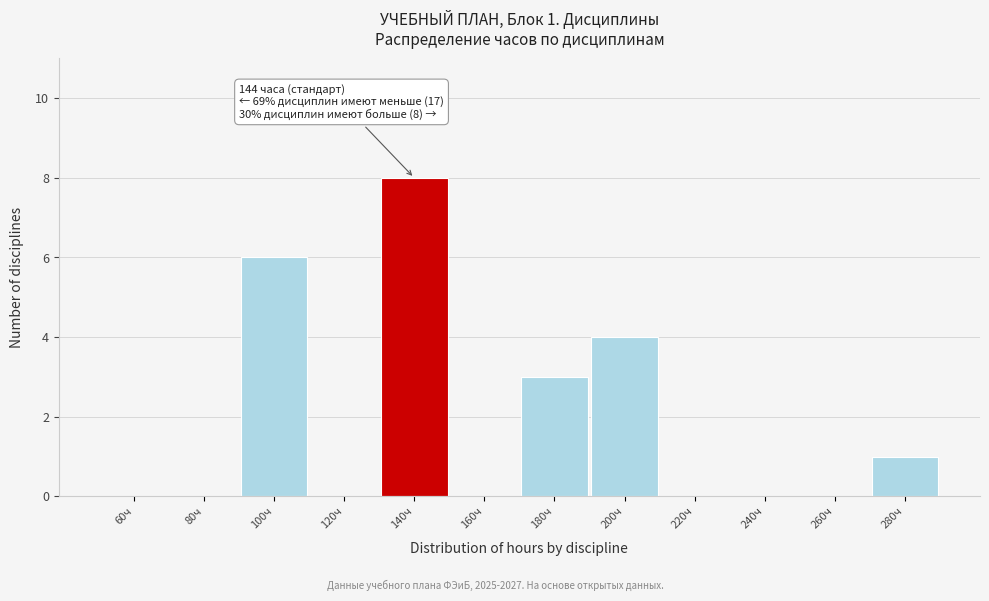

Reading left to right, list all the values displayed in this chart.

60ч=0	80ч=0	100ч=6	120ч=0	140ч=8	160ч=0	180ч=3	200ч=4	220ч=0	240ч=0	260ч=0	280ч=1